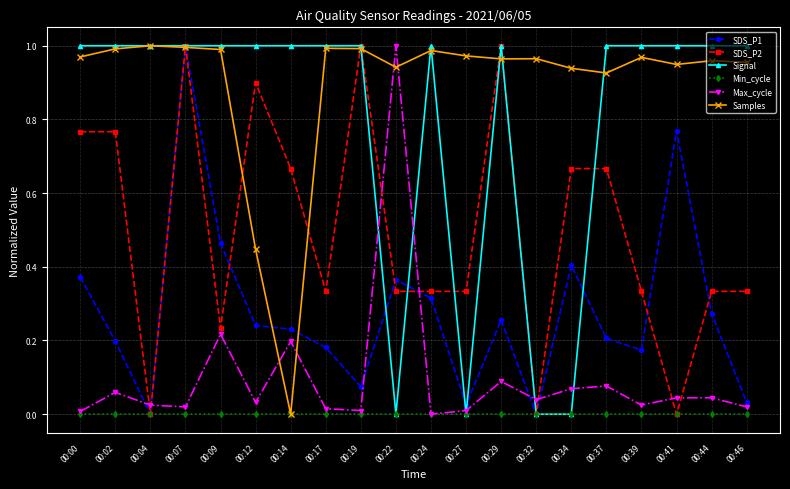

True or false: SDS_P2 has more than 1 points higher than both neighbors.

True